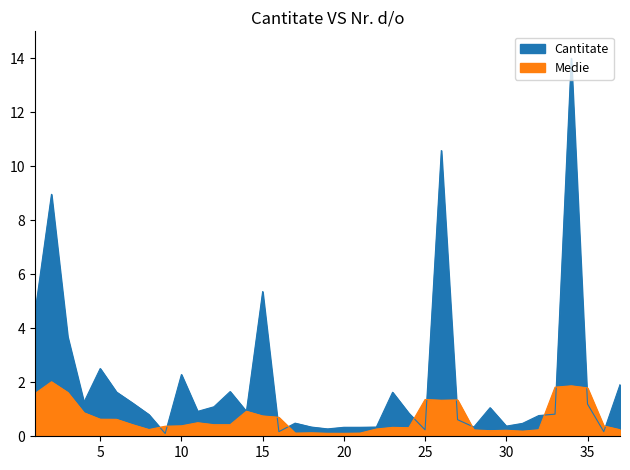

List the labels in order of value, smallest first.

9, 16, 36, 25, 19, 20, 21, 18, 22, 28, 30, 31, 17, 27, 32, 8, 33, 24, 11, 14, 29, 12, 35, 7, 4, 23, 6, 13, 37, 10, 5, 3, 1, 15, 2, 26, 34